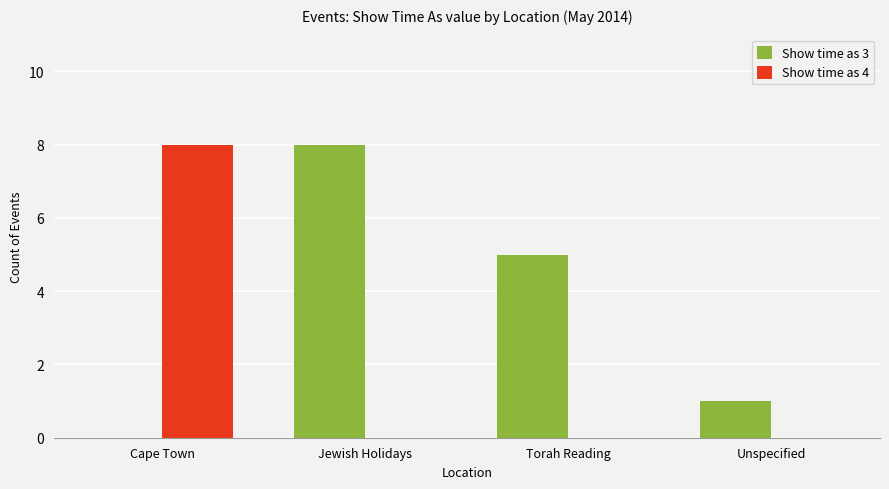

What is the approximate value of Show time as 4 at Cape Town?

8